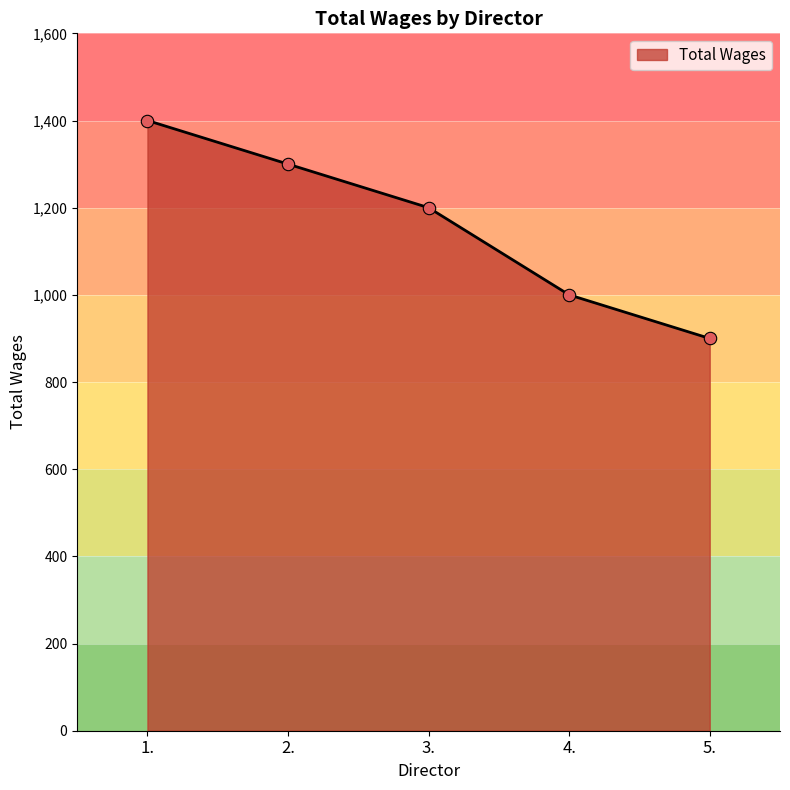

Approximately how many times larger is the value at 4. compared to 2.?

0.8